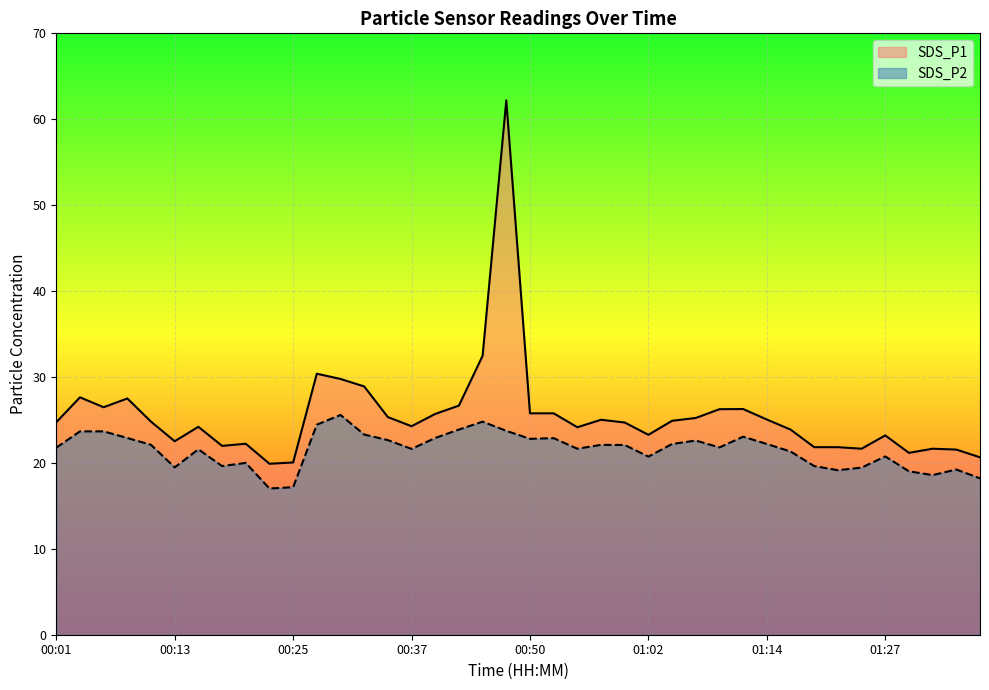

In SDS_P1, how many points are higher than both neighbors (excluding endpoints)?

10